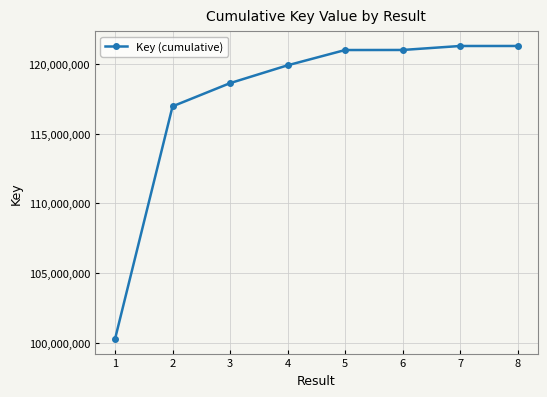

Where is the data nearest to the value 110785416?

2